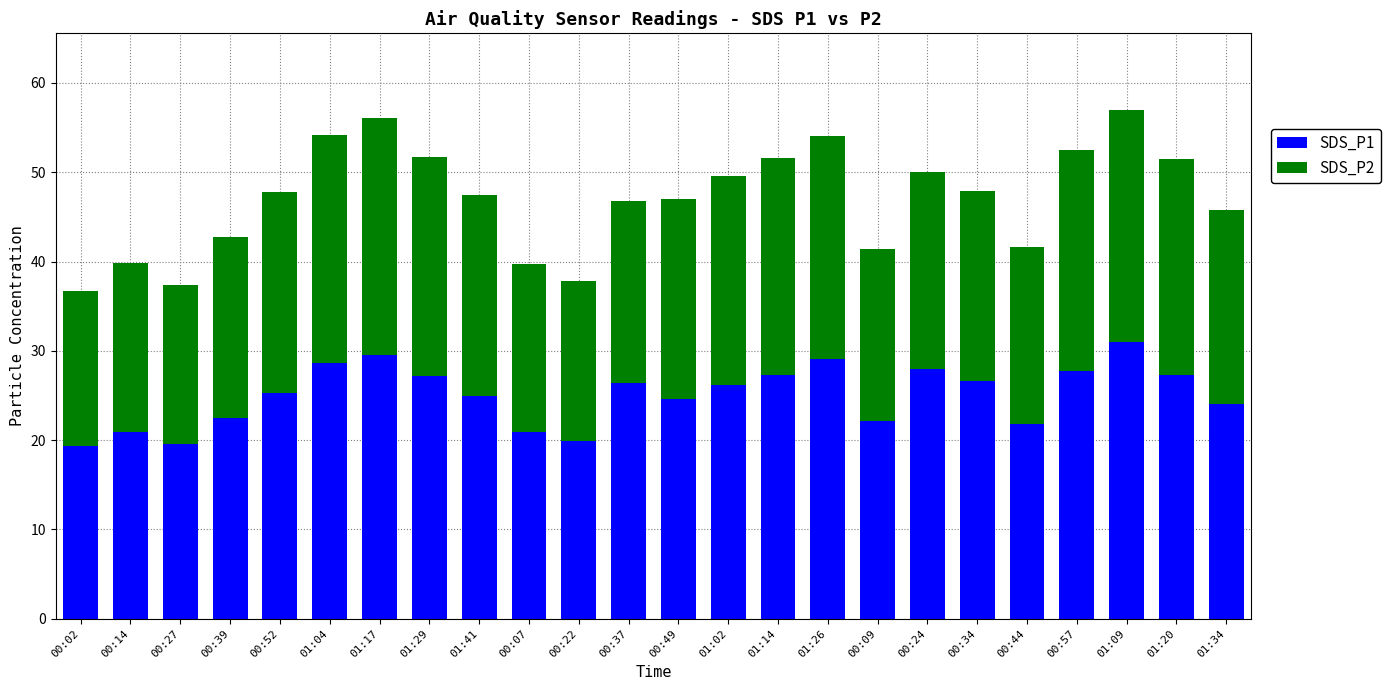

What is the difference between the second highest and second lowest values in the SDS_P1 series?

9.9